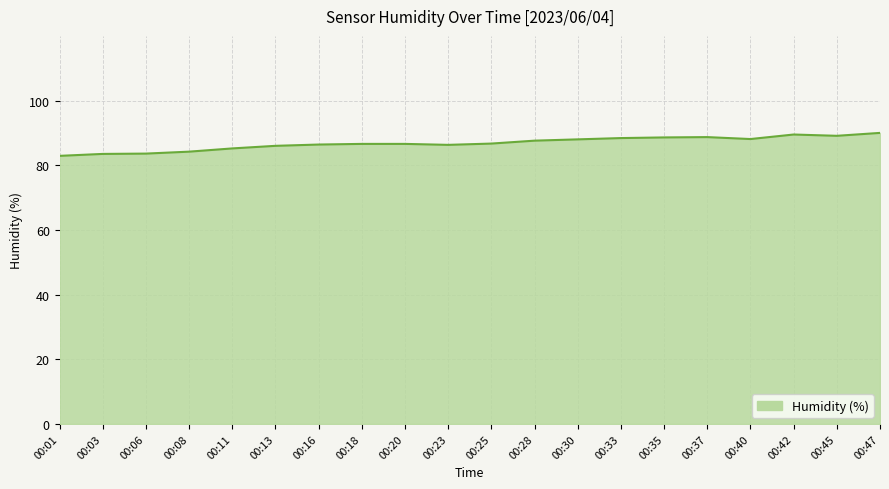

Is it true that the value at 00:01 is 111.4?

False